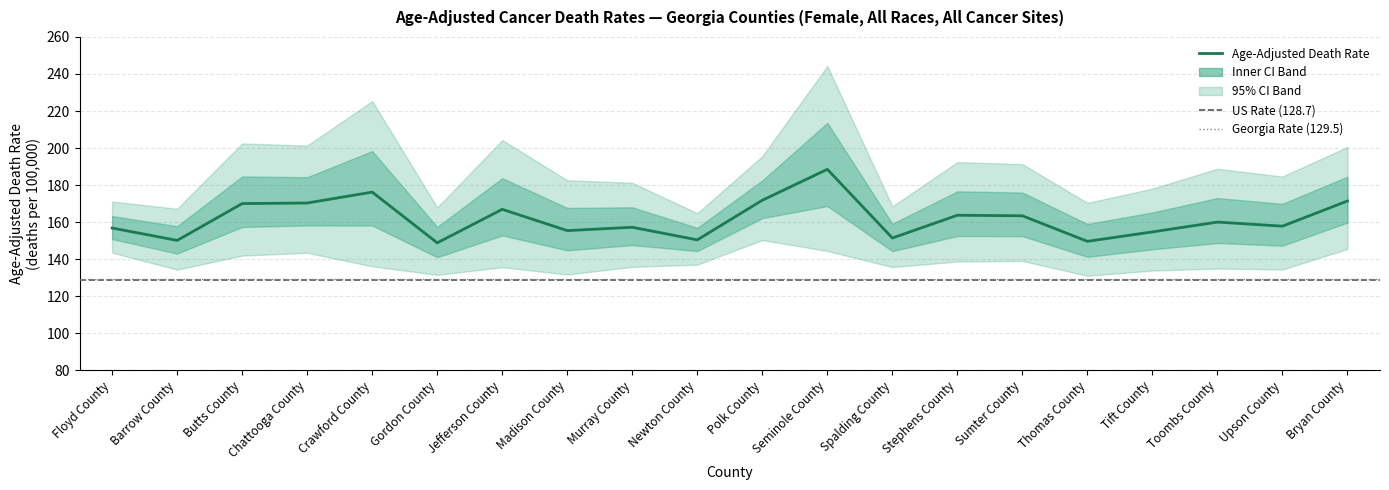

Count the number of categories in the chart.

20